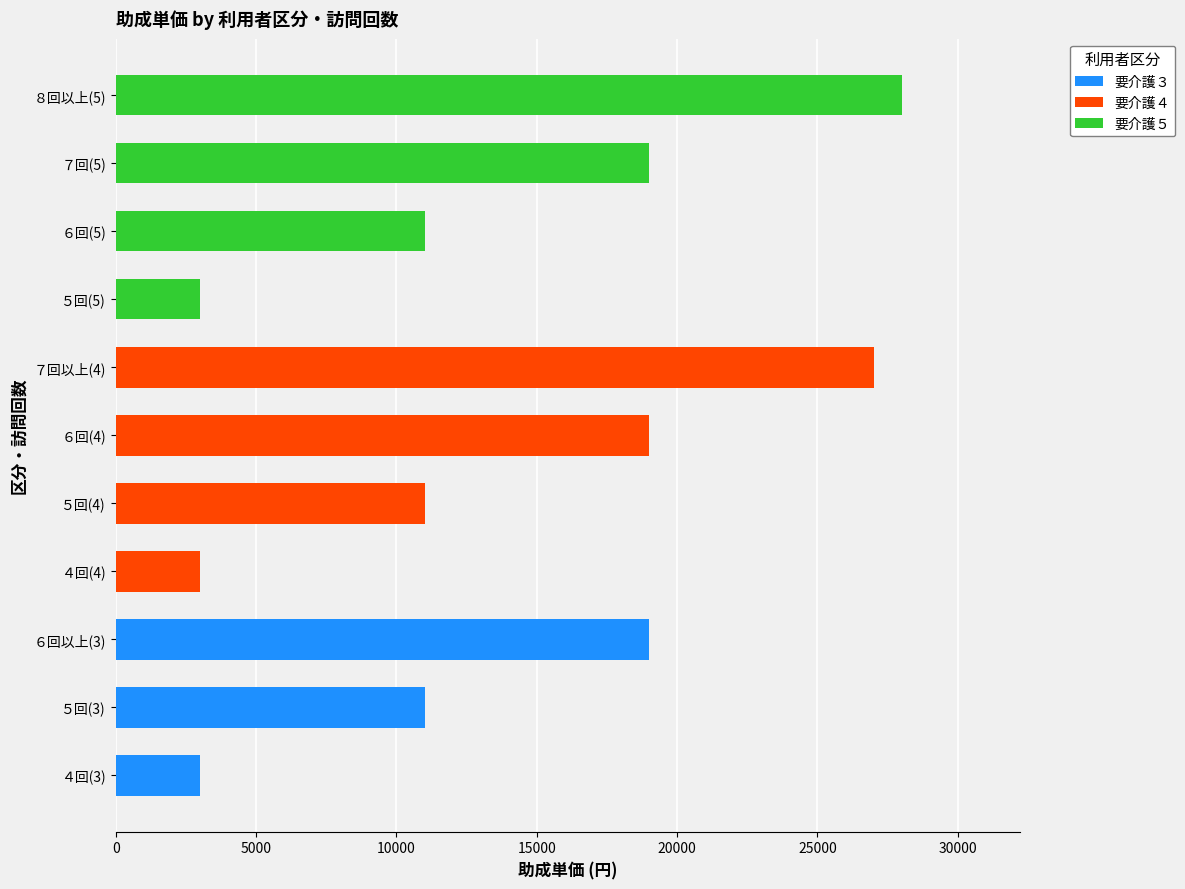

At which category is the sum across all series the highest?

８回以上(5)